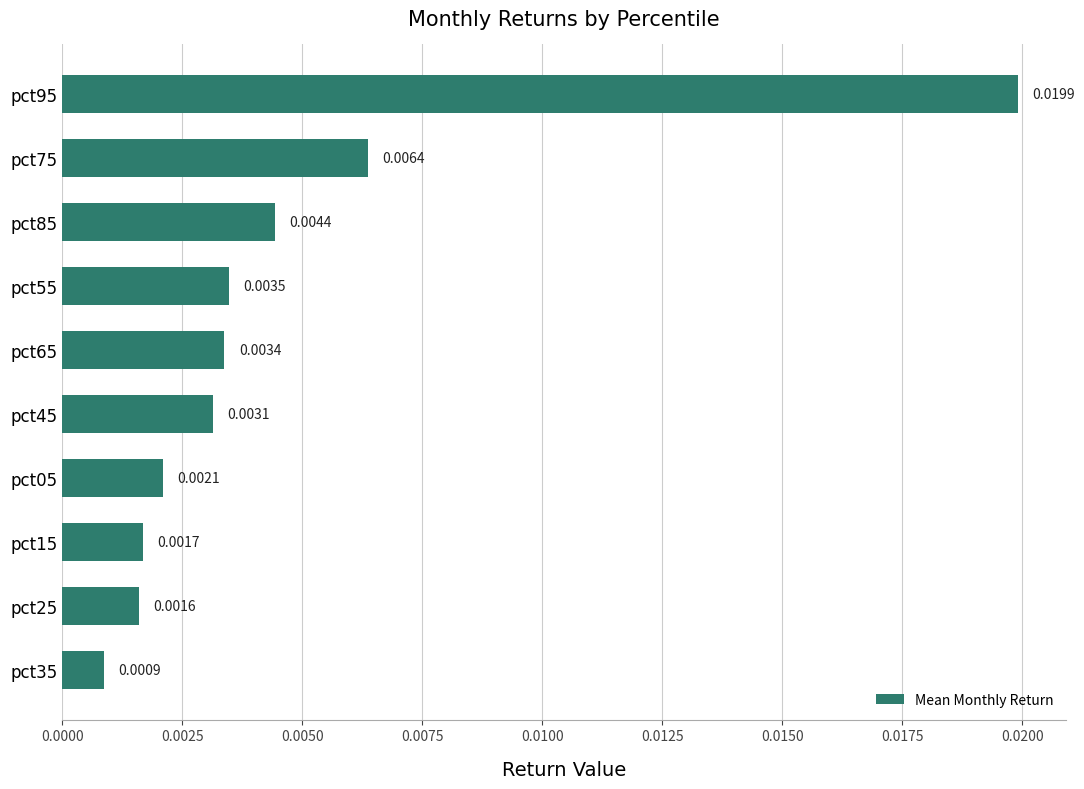

Which has a higher value, pct55 or pct95?

pct95